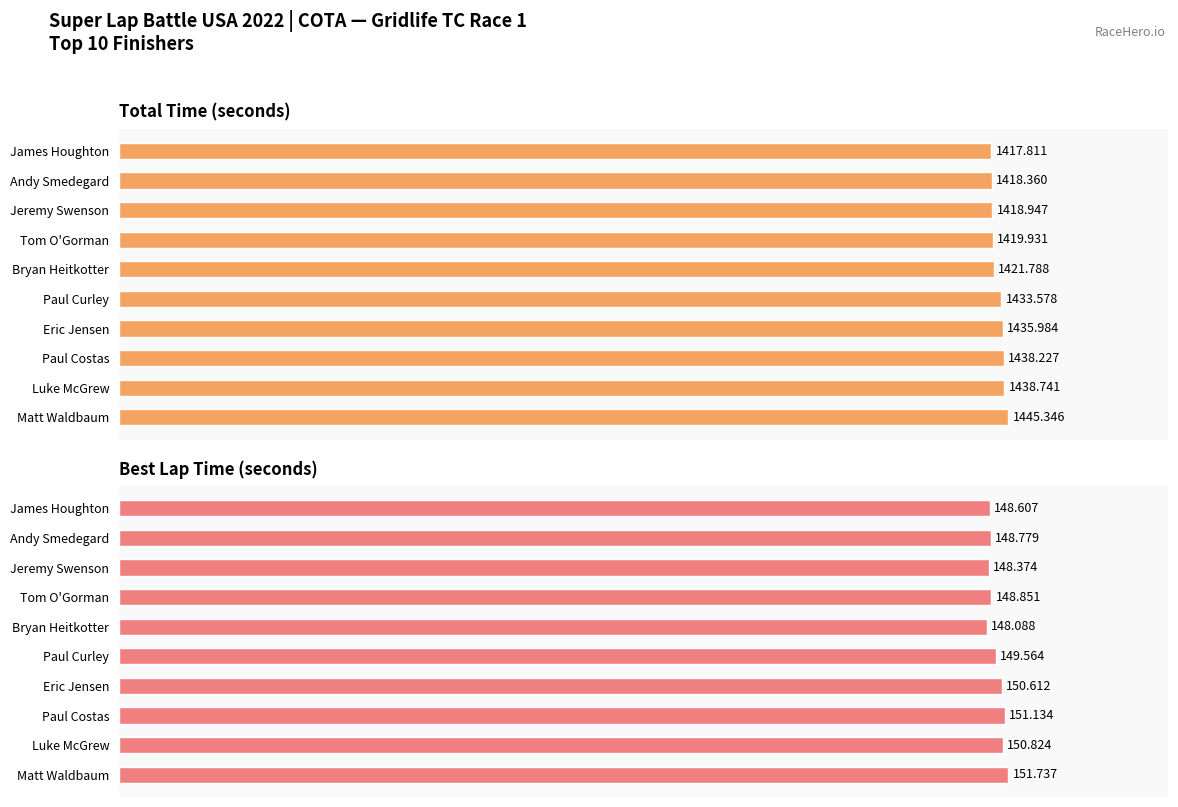

The Best Lap time series shows 150.6 at Eric Jensen. True or false?

True